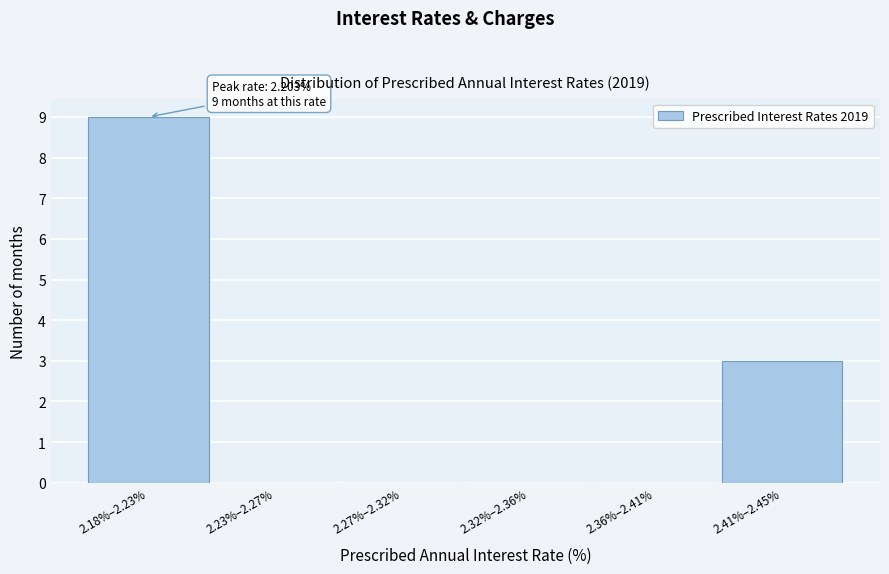

Reading left to right, extract all data points from this chart.

2.18%–2.23%=9	2.23%–2.27%=0	2.27%–2.32%=0	2.32%–2.36%=0	2.36%–2.41%=0	2.41%–2.45%=3